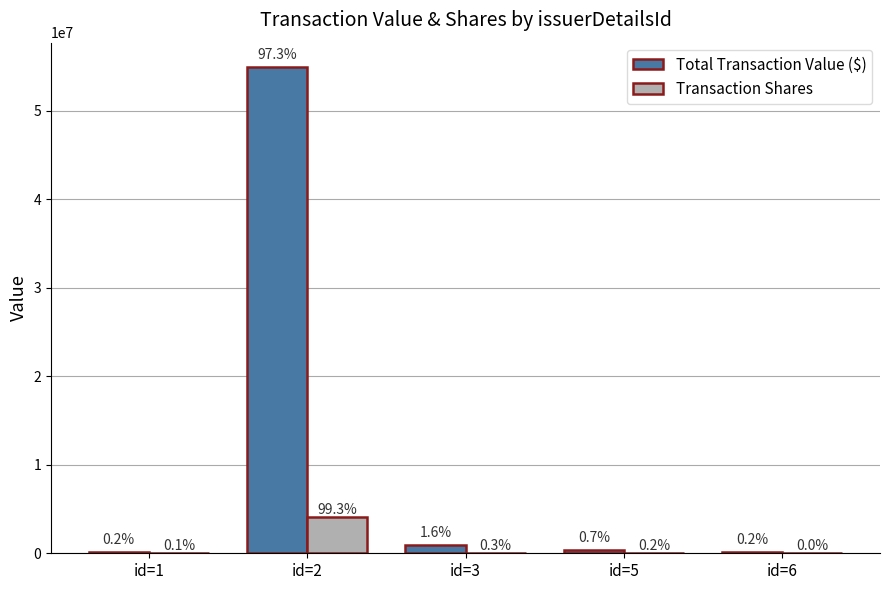

What are all the series names shown in the legend?

Total Transaction Value ($), Transaction Shares